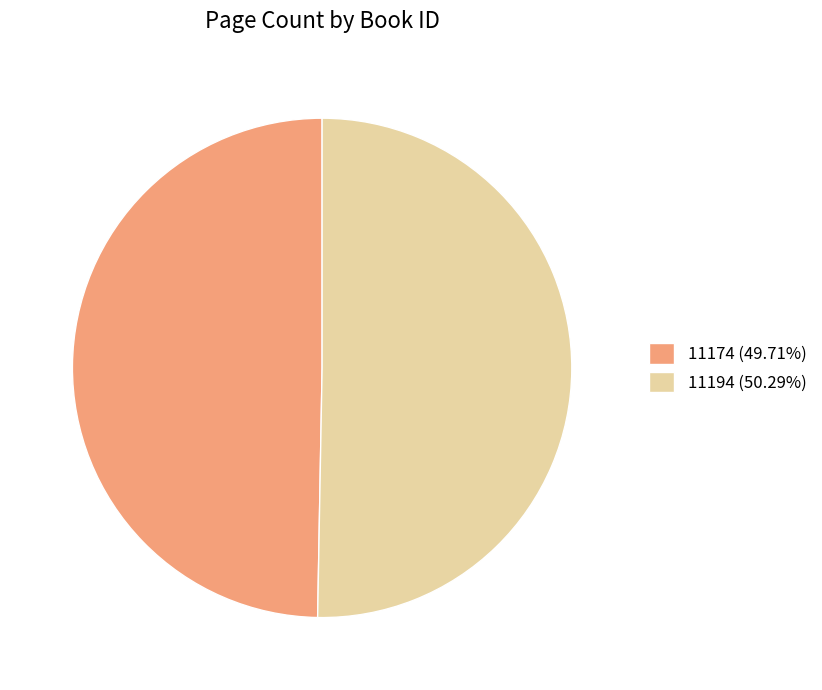

Approximately how many times larger is the value at 11194 (50.29%) compared to 11174 (49.71%)?

1.0